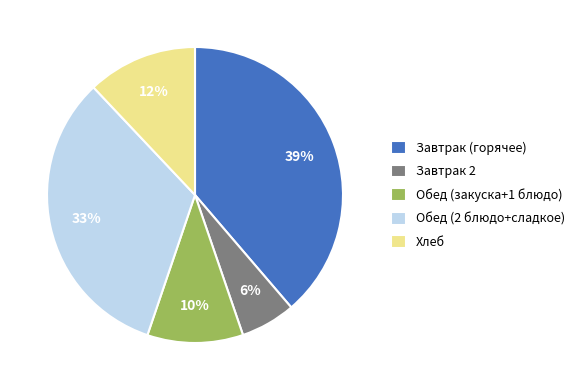

Between Завтрак (горячее) and Хлеб, which is larger?

Завтрак (горячее)